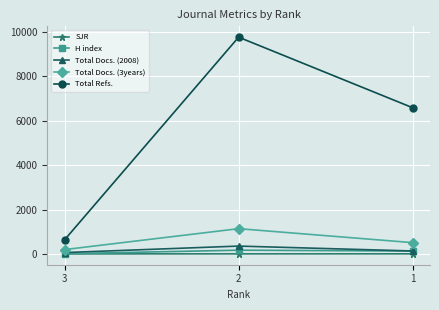

What is the difference between the maximum and minimum values in the H index series?

160.0